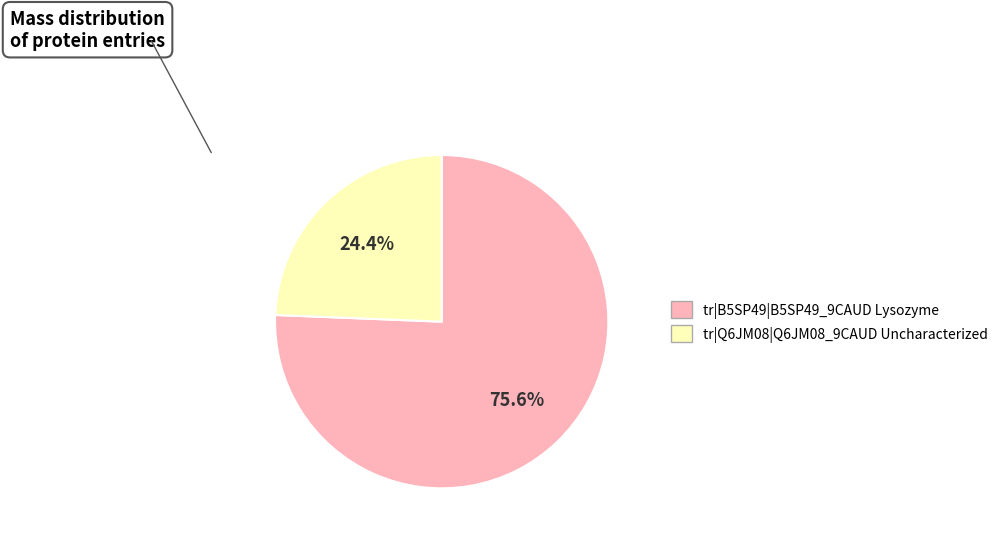

To the nearest percent, what portion does tr|Q6JM08|Q6JM08_9CAUD Uncharacterized represent?

24%